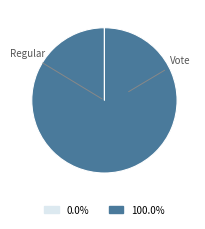

Does any single category account for the majority?

Yes